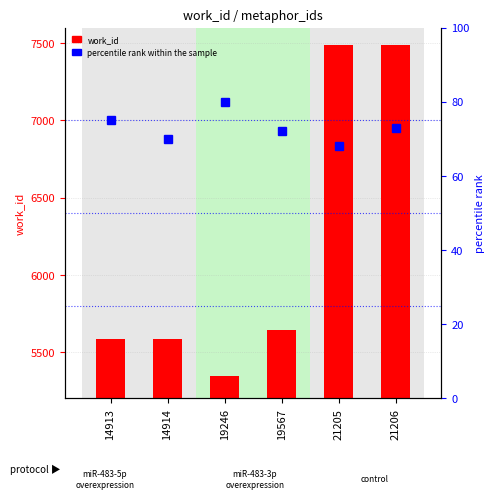

Reading left to right, list all the values displayed in this chart.

work_id: 5586	5586	5345	5642	7486	7486
percentile rank within the sample: 75	70	80	72	68	73